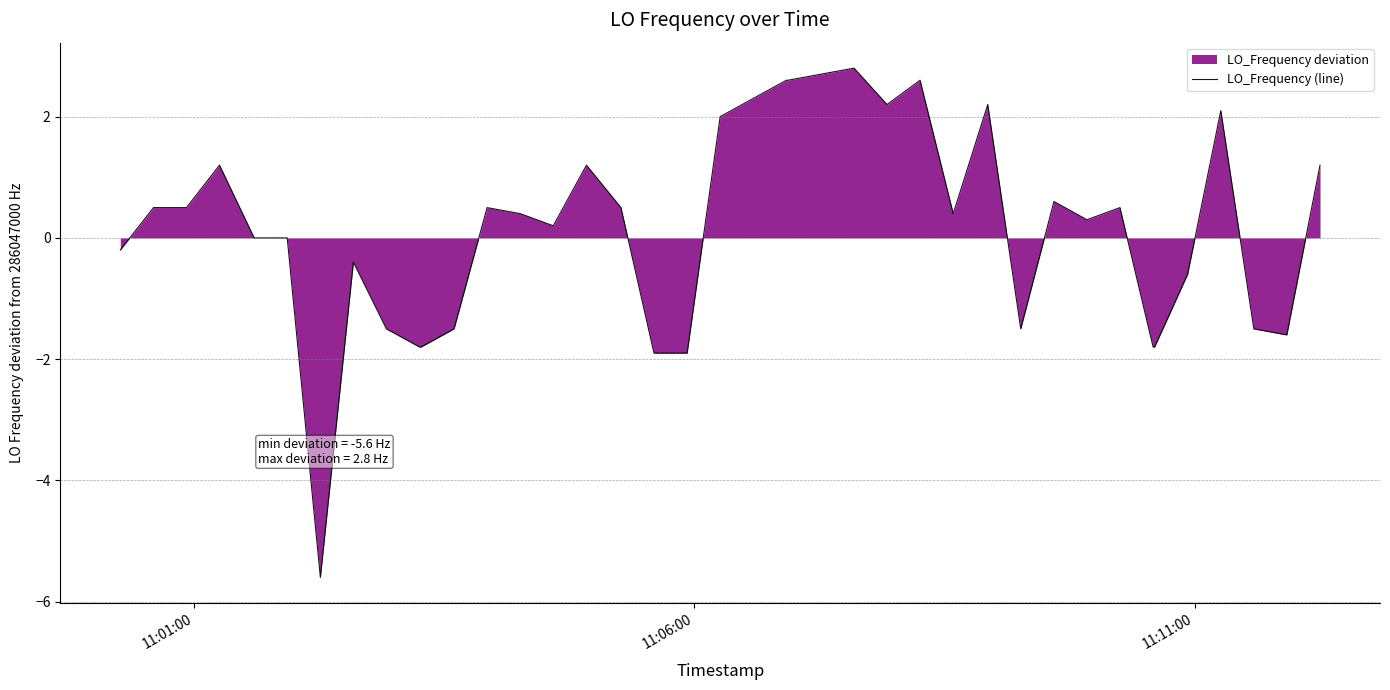

What is the greatest value displayed?

2.8